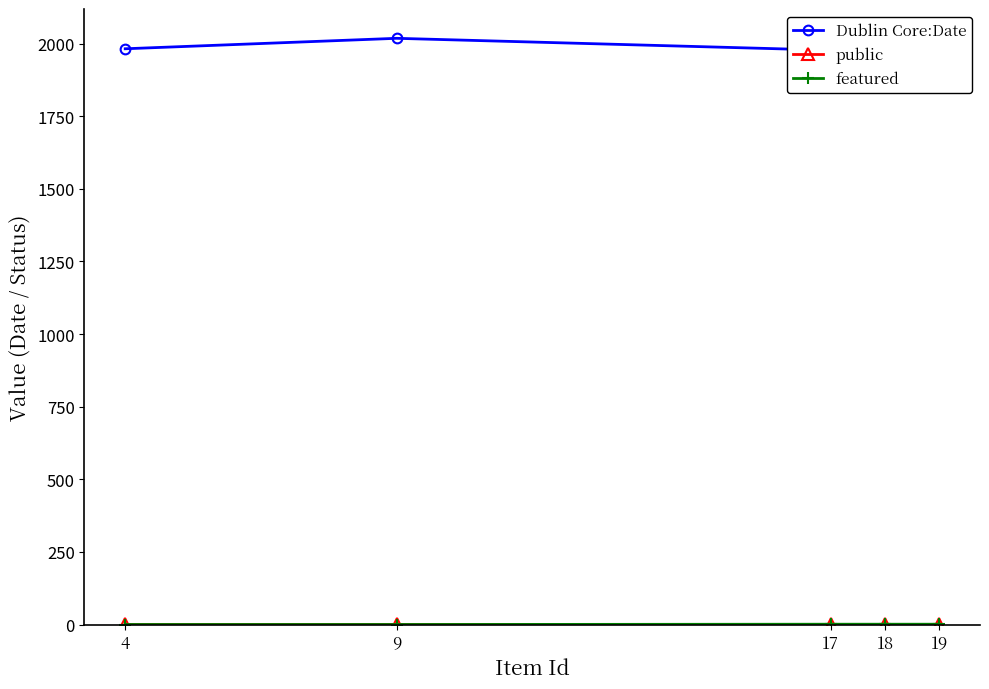

Which label corresponds to the largest value in the chart?

9